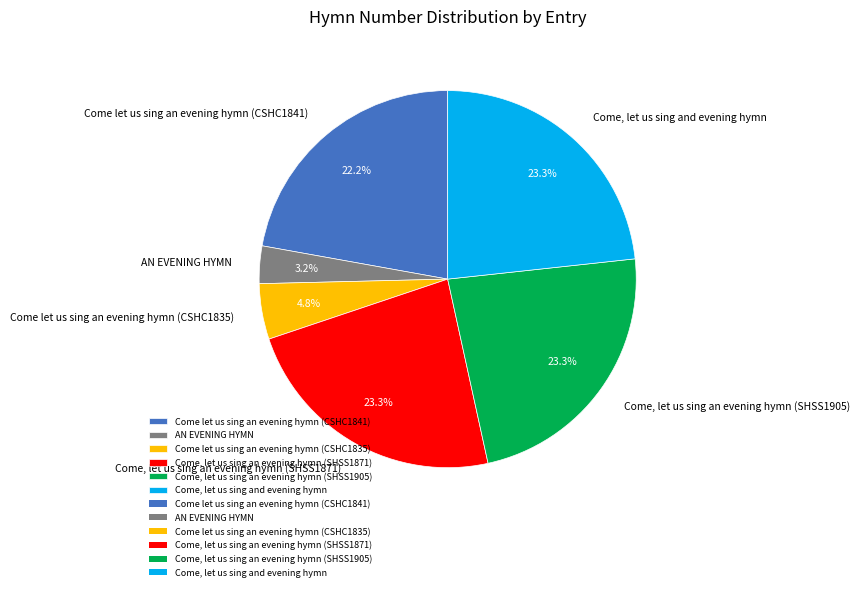

Which category has the smallest portion of the pie?

AN EVENING HYMN